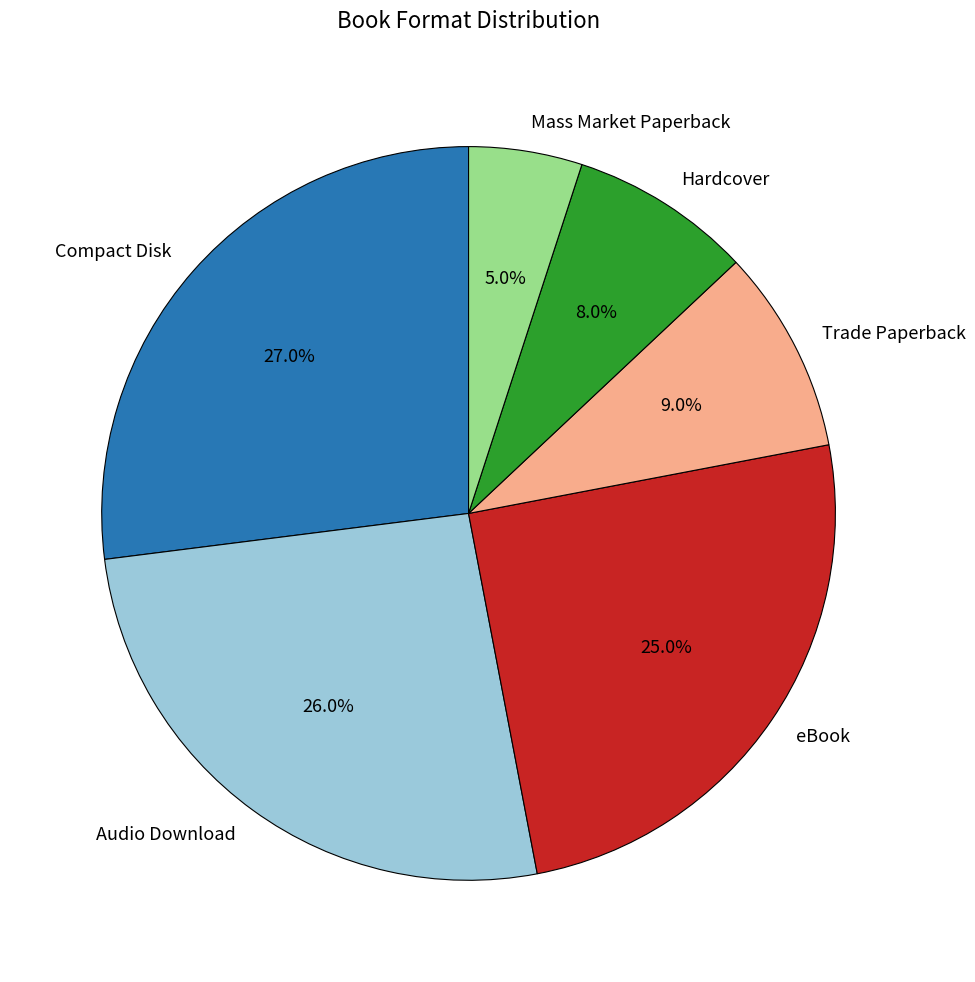

Does Audio Download represent more than half of the total?

No